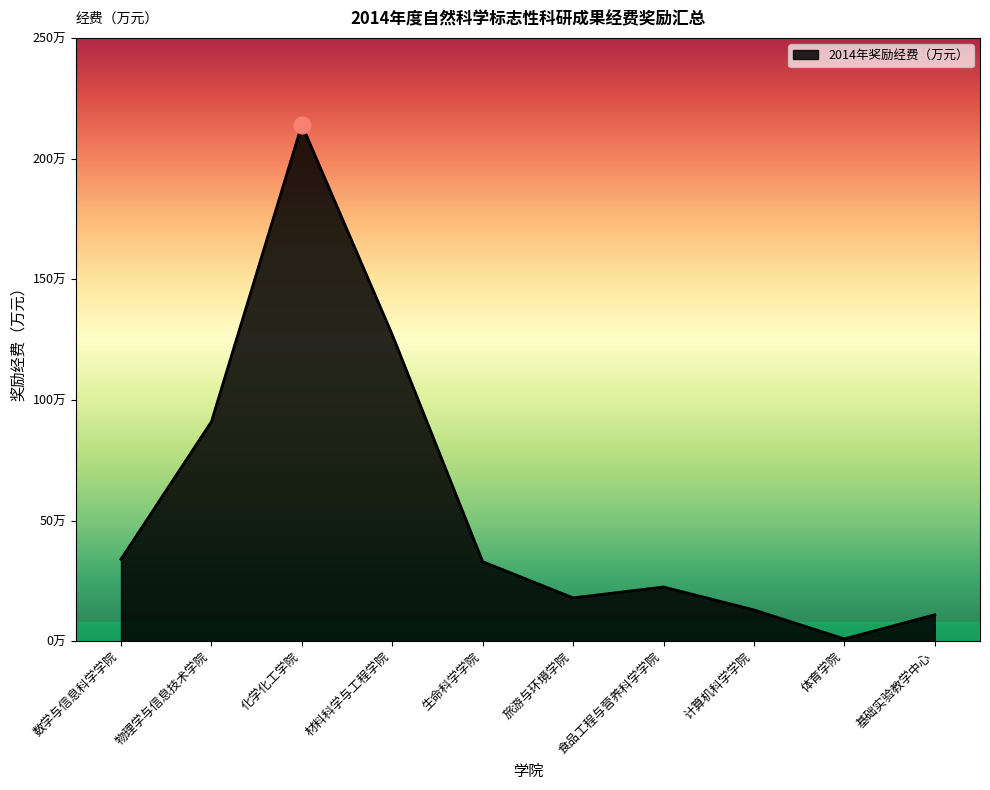

What is the difference between the maximum and minimum values?

213.0